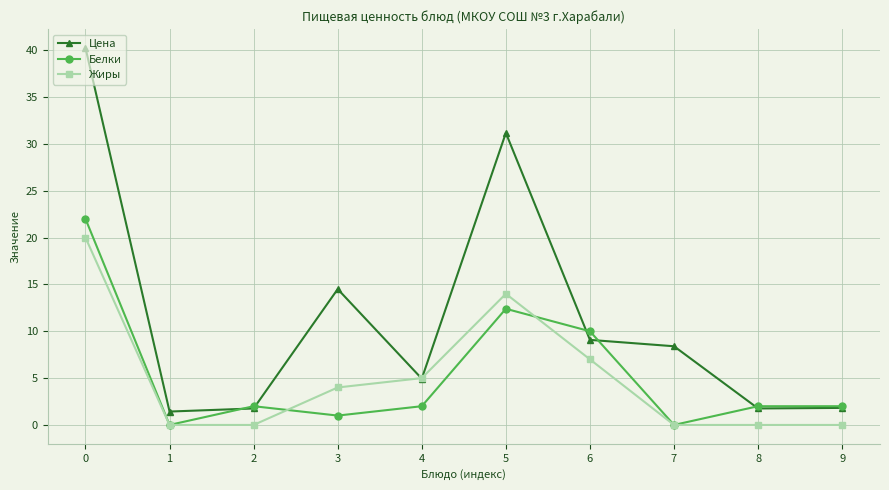

How many values in the Цена series exceed 8?

5